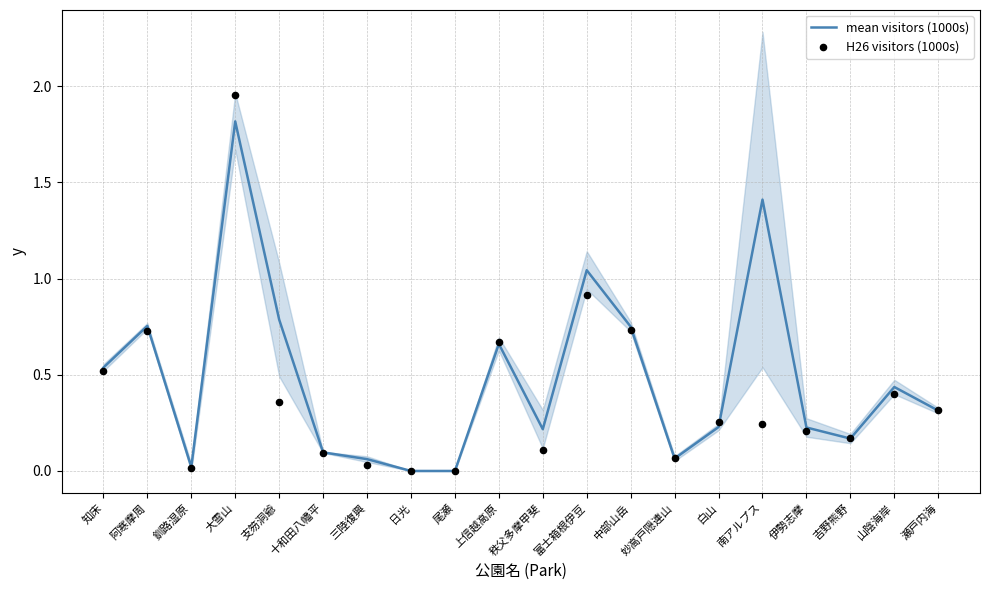

Which series has the largest total across all categories?

mean visitors (1000s)